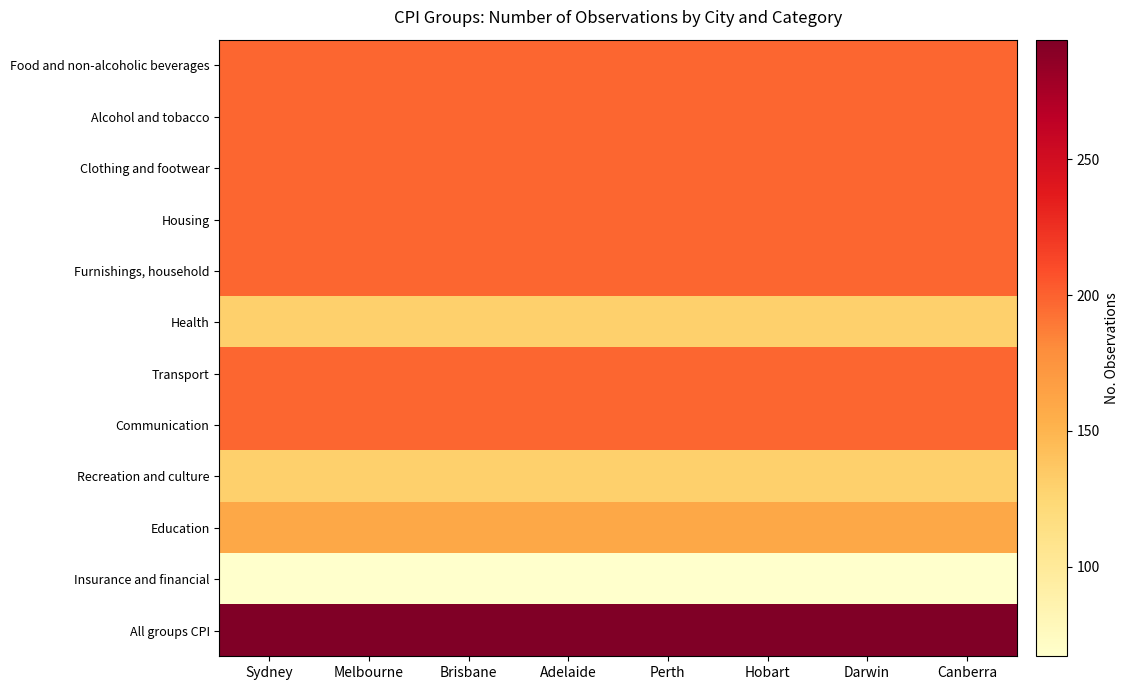

Reading left to right, extract all data points from this chart.

Food and non-alcoholic beverages: Sydney=198	Melbourne=198	Brisbane=198	Adelaide=198	Perth=198	Hobart=198	Darwin=198	Canberra=198
Alcohol and tobacco: Sydney=198	Melbourne=198	Brisbane=198	Adelaide=198	Perth=198	Hobart=198	Darwin=198	Canberra=198
Clothing and footwear: Sydney=198	Melbourne=198	Brisbane=198	Adelaide=198	Perth=198	Hobart=198	Darwin=198	Canberra=198
Housing: Sydney=198	Melbourne=198	Brisbane=198	Adelaide=198	Perth=198	Hobart=198	Darwin=198	Canberra=198
Furnishings, household: Sydney=198	Melbourne=198	Brisbane=198	Adelaide=198	Perth=198	Hobart=198	Darwin=198	Canberra=198
Health: Sydney=130	Melbourne=130	Brisbane=130	Adelaide=130	Perth=130	Hobart=130	Darwin=130	Canberra=130
Transport: Sydney=198	Melbourne=198	Brisbane=198	Adelaide=198	Perth=198	Hobart=198	Darwin=198	Canberra=198
Communication: Sydney=198	Melbourne=198	Brisbane=198	Adelaide=198	Perth=198	Hobart=198	Darwin=198	Canberra=198
Recreation and culture: Sydney=130	Melbourne=130	Brisbane=130	Adelaide=130	Perth=130	Hobart=130	Darwin=130	Canberra=130
Education: Sydney=160	Melbourne=160	Brisbane=160	Adelaide=160	Perth=160	Hobart=160	Darwin=160	Canberra=160
Insurance and financial: Sydney=67	Melbourne=67	Brisbane=67	Adelaide=67	Perth=67	Hobart=67	Darwin=67	Canberra=67
All groups CPI: Sydney=294	Melbourne=294	Brisbane=294	Adelaide=294	Perth=294	Hobart=294	Darwin=294	Canberra=294